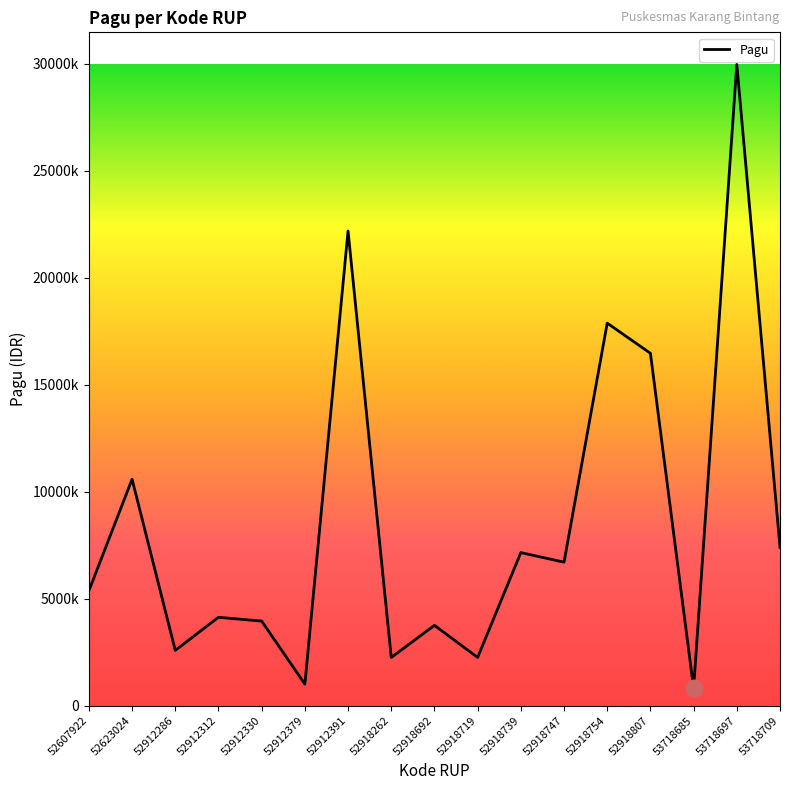

Reading left to right, list all the values displayed in this chart.

52607922=5366400	52623024=10581200	52912286=2580000	52912312=4128000	52912330=3950000	52912379=1000000	52912391=22188000	52918262=2250000	52918692=3750000	52918719=2250000	52918739=7152000	52918747=6705000	52918754=17880000	52918807=16470000	53718685=807000	53718697=29978000	53718709=7397800